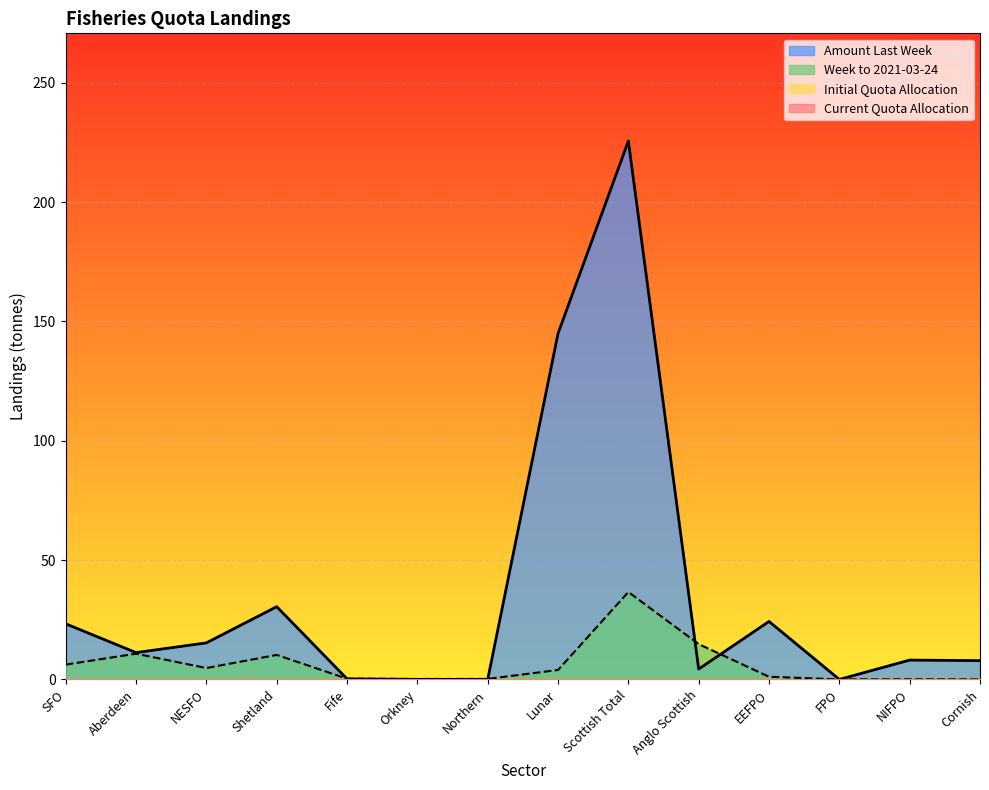

What is the difference between the maximum and minimum values in the Week to 2021-03-24 series?

36.6